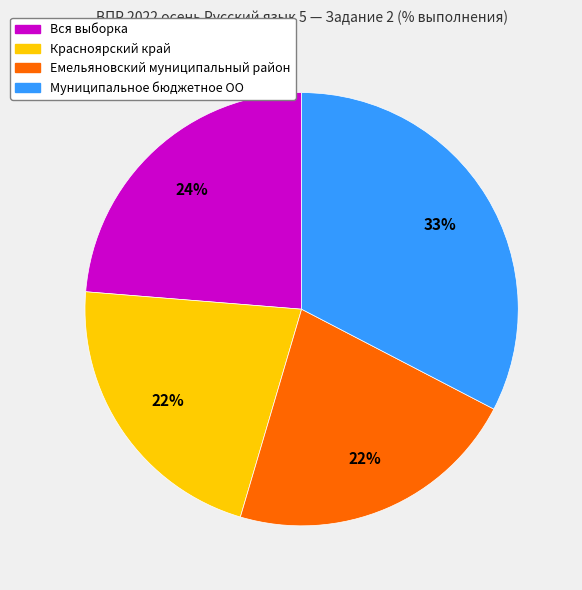

Does any single category account for the majority?

No